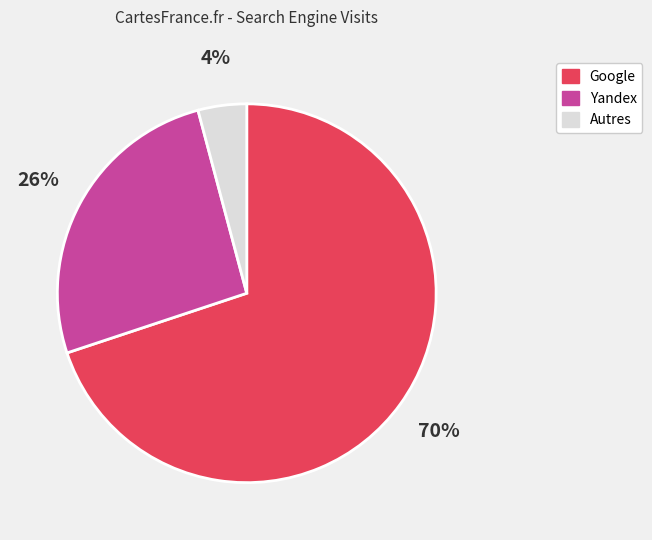

Does any single category account for the majority?

Yes